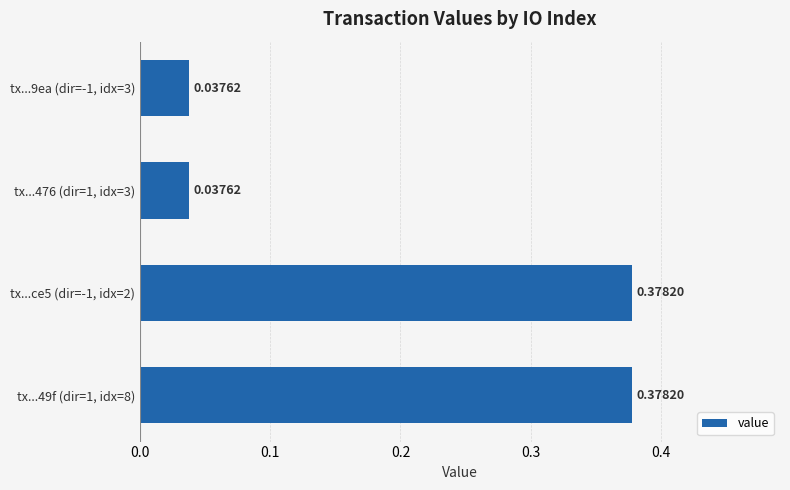

Count the values in the range 0 to 1.

4